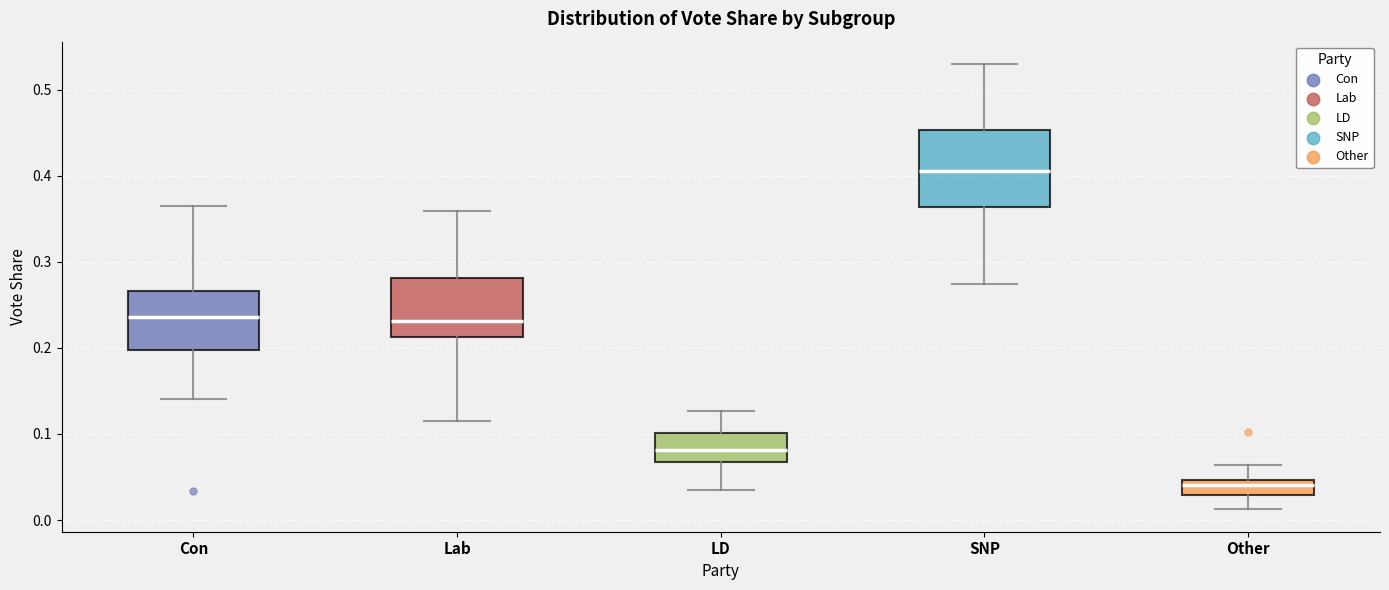

Reading left to right, transcribe this box plot: for each box, give where its median line is, the range the box spans, and where its two whiskers end, as read against the y-axis. The values are not printed on the chart, so give them approximately, as read against the axis.

Con: median 0.24, box 0.20 to 0.27, whiskers 0.14 to 0.37
Lab: median 0.23, box 0.21 to 0.28, whiskers 0.11 to 0.36
LD: median 0.08, box 0.07 to 0.10, whiskers 0.03 to 0.13
SNP: median 0.41, box 0.36 to 0.45, whiskers 0.27 to 0.53
Other: median 0.04, box 0.03 to 0.05, whiskers 0.01 to 0.06